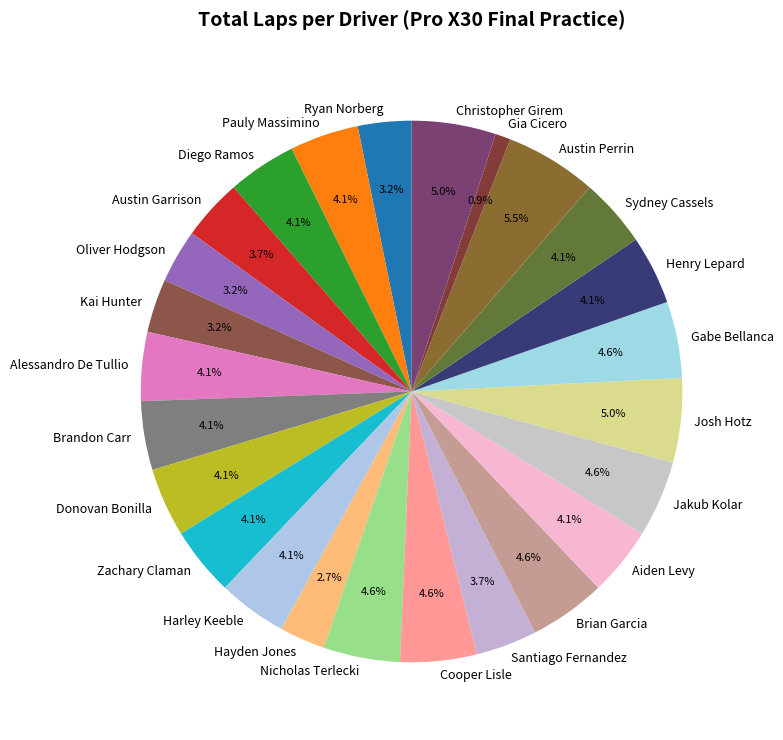

Between Josh Hotz and Hayden Jones, which is larger?

Josh Hotz